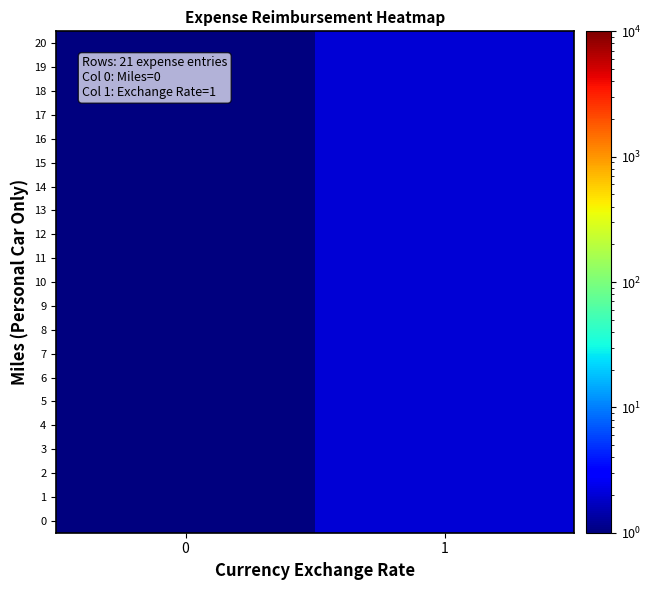

Reading left to right, what are all the values shown in this chart?

0: 0=1	1=2
1: 0=1	1=2
2: 0=1	1=2
3: 0=1	1=2
4: 0=1	1=2
5: 0=1	1=2
6: 0=1	1=2
7: 0=1	1=2
8: 0=1	1=2
9: 0=1	1=2
10: 0=1	1=2
11: 0=1	1=2
12: 0=1	1=2
13: 0=1	1=2
14: 0=1	1=2
15: 0=1	1=2
16: 0=1	1=2
17: 0=1	1=2
18: 0=1	1=2
19: 0=1	1=2
20: 0=1	1=2